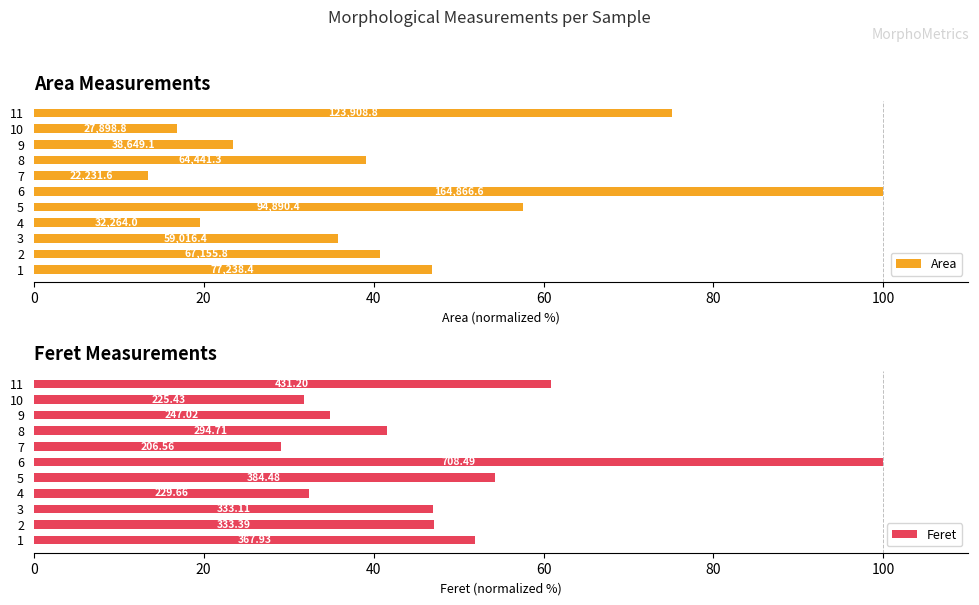

What is the difference between the maximum and second lowest values in the Feret series?

68.2